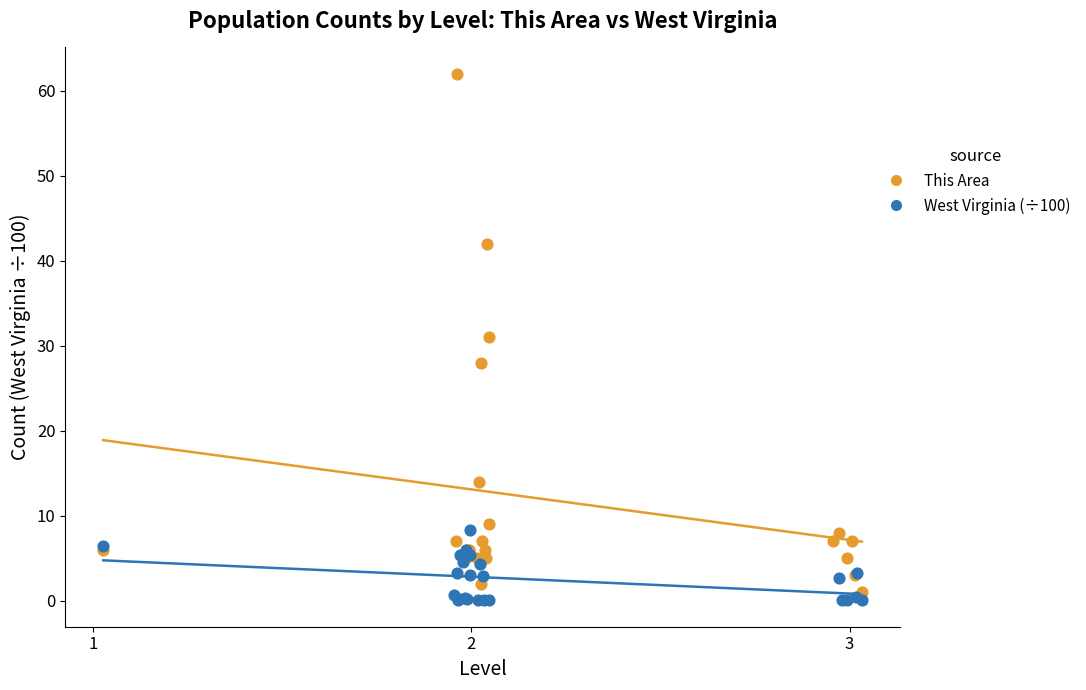

Which series has the largest Y range (max minus min)?

This Area